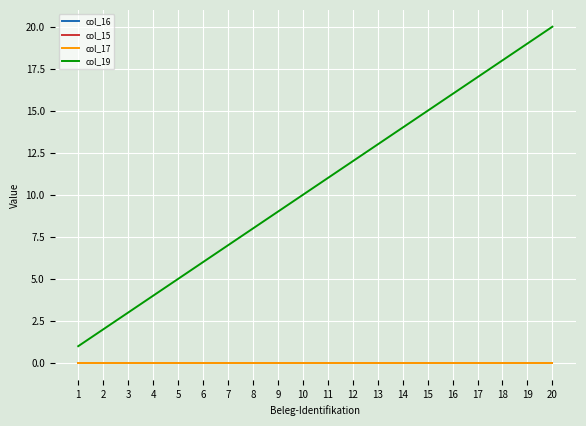

Where is col_17 nearest to the value 0?

1